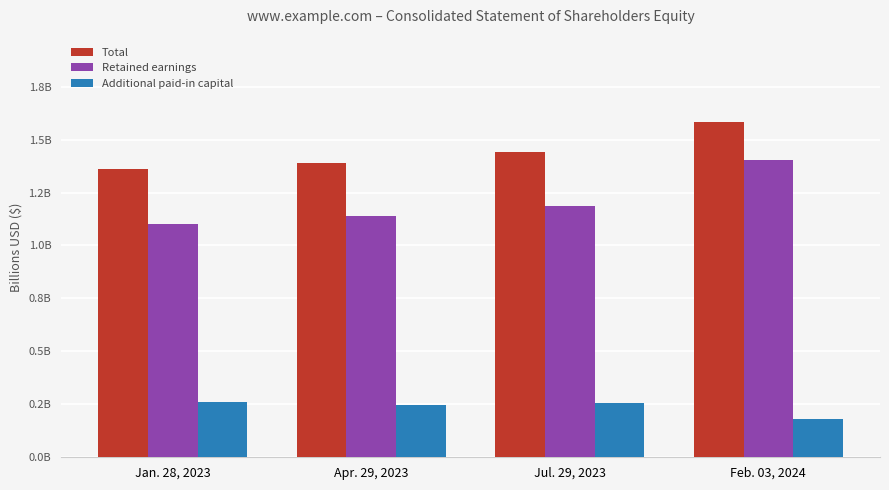

What position from the right is Feb. 03, 2024?

1